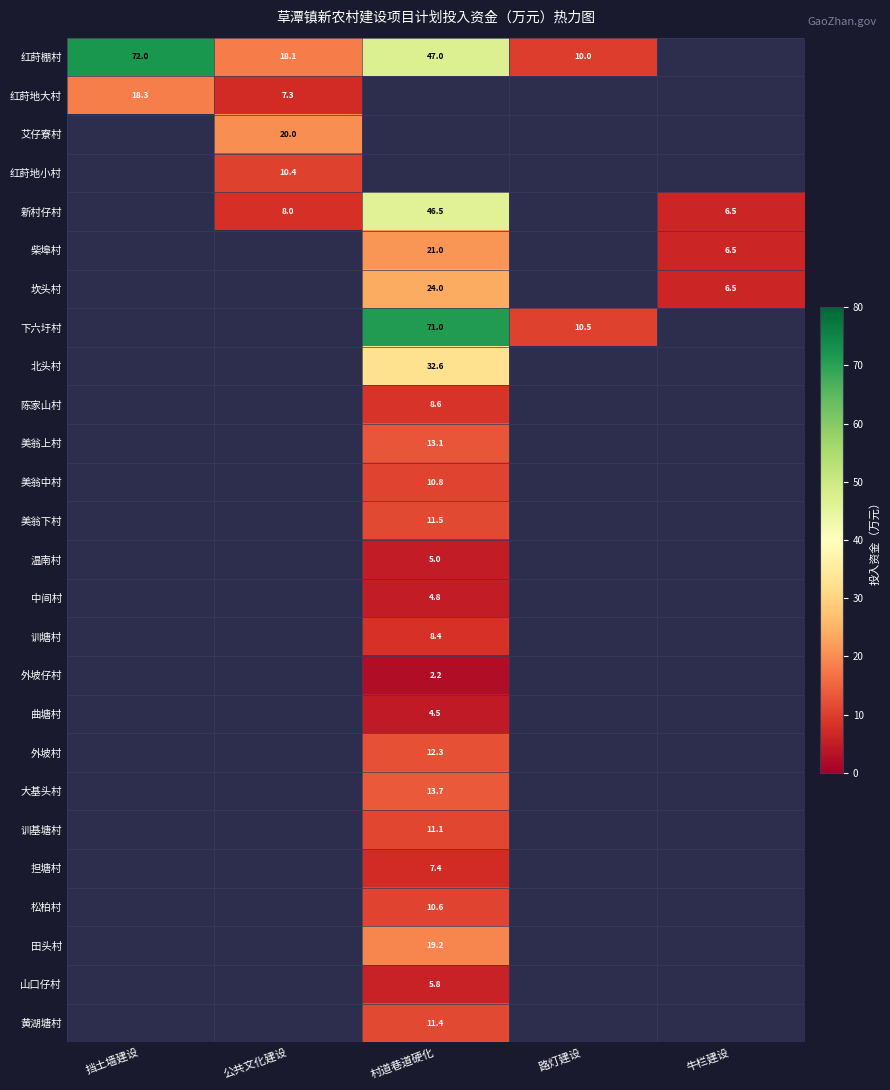

The value of 红莳地大村 at 挡土墙建设 is 18.3. True or false?

True